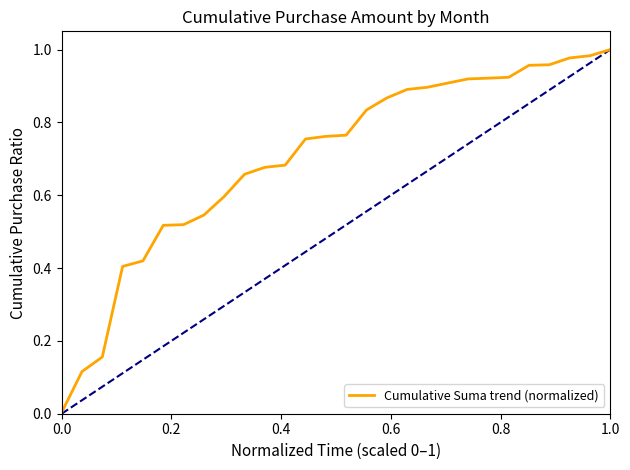

Does the chart display data point markers on the line(s)?

No